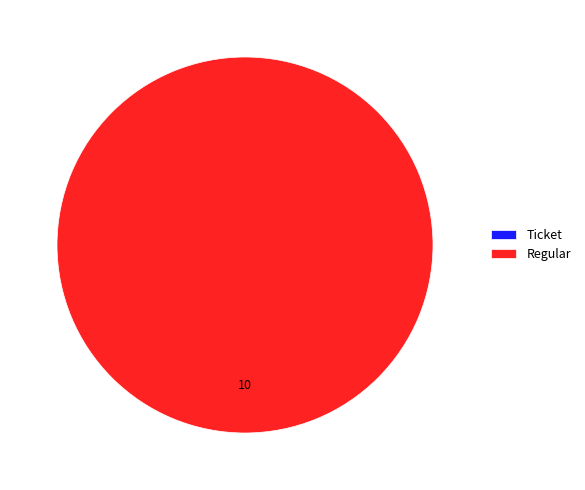

What is the change in value from Ticket to Regular?

+10